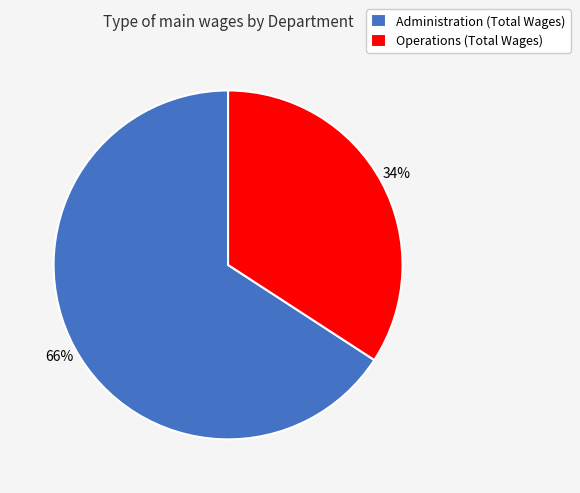

Is there any slice that represents more than half of the pie?

Yes